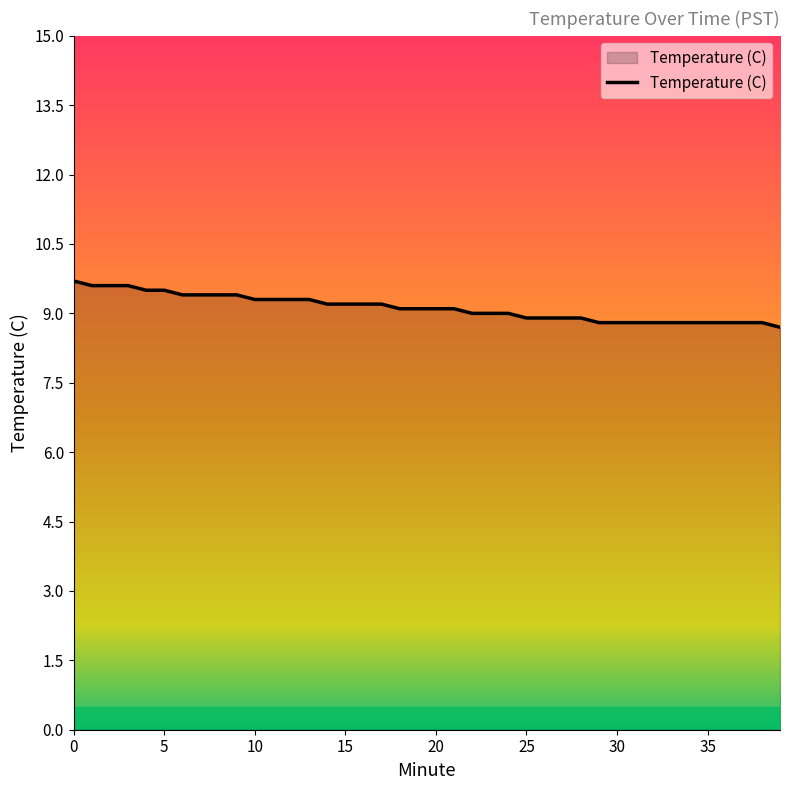

What is the difference between the maximum and minimum values?

1.0